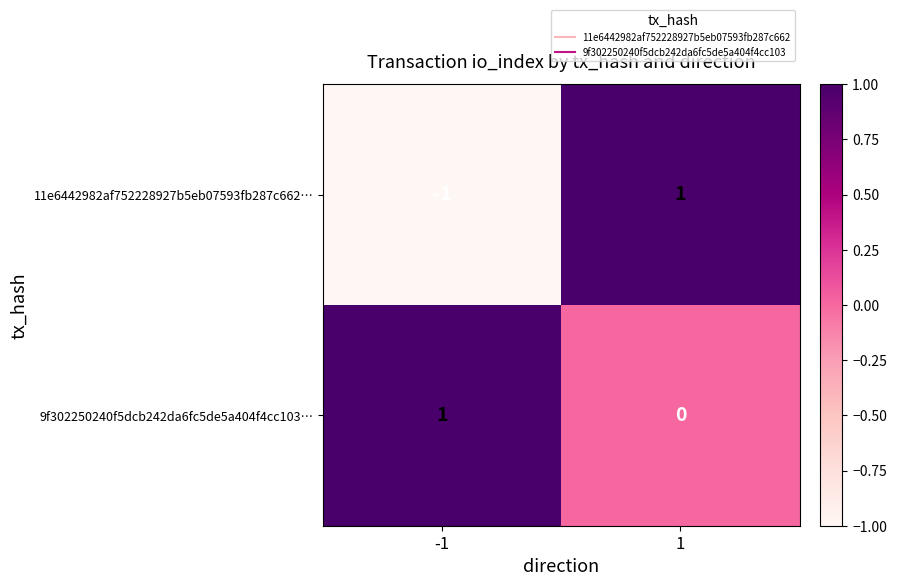

How many categories are shown in the chart?

2